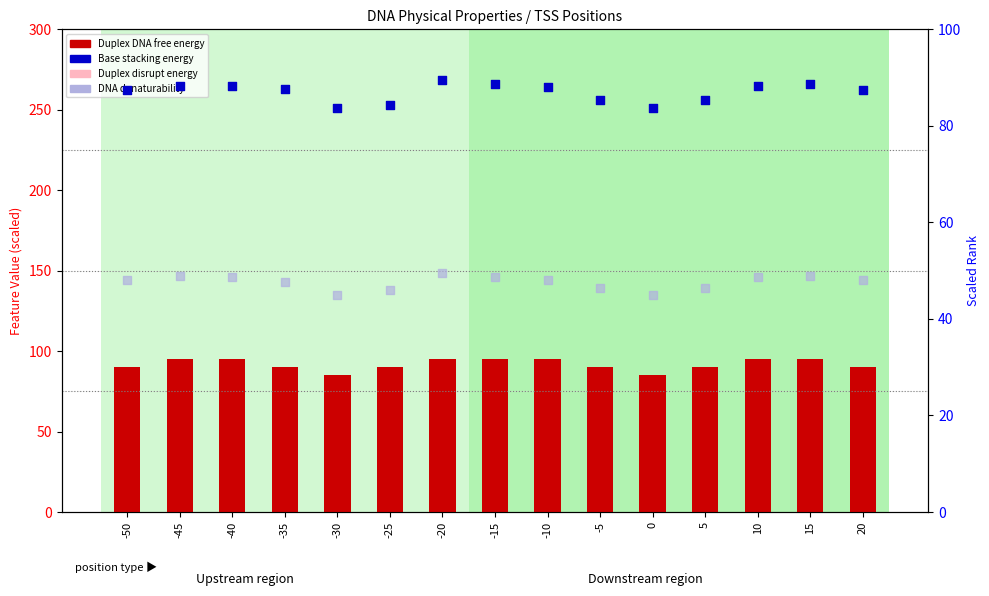

Which series contains the lowest Y value?

DNA denaturability